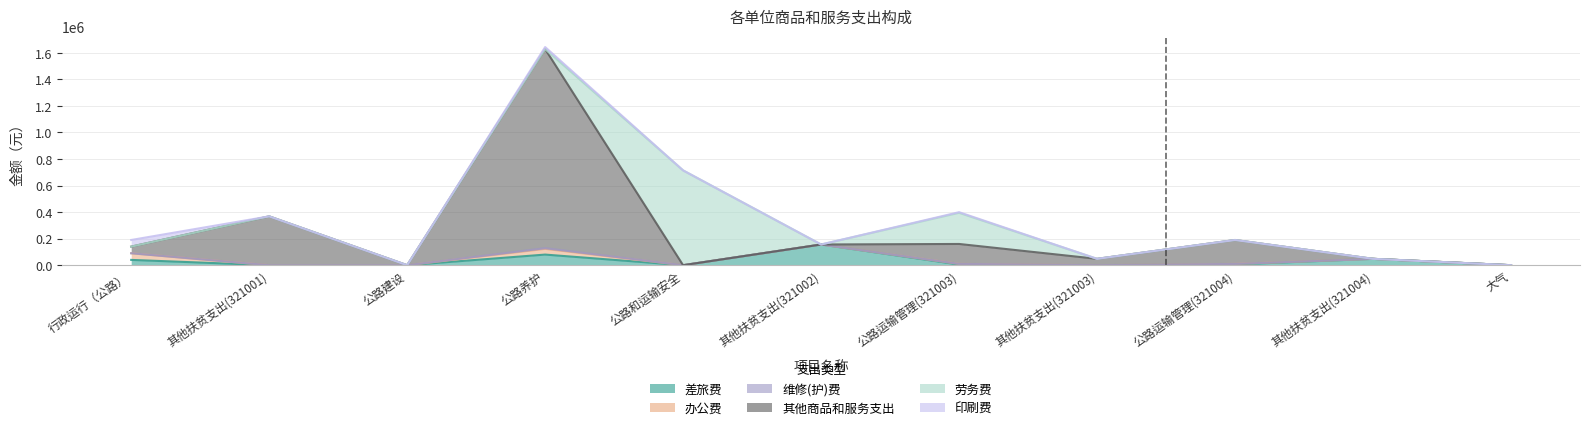

Between 行政运行（公路） and 公路和运输安全, which series saw the biggest shift?

劳务费